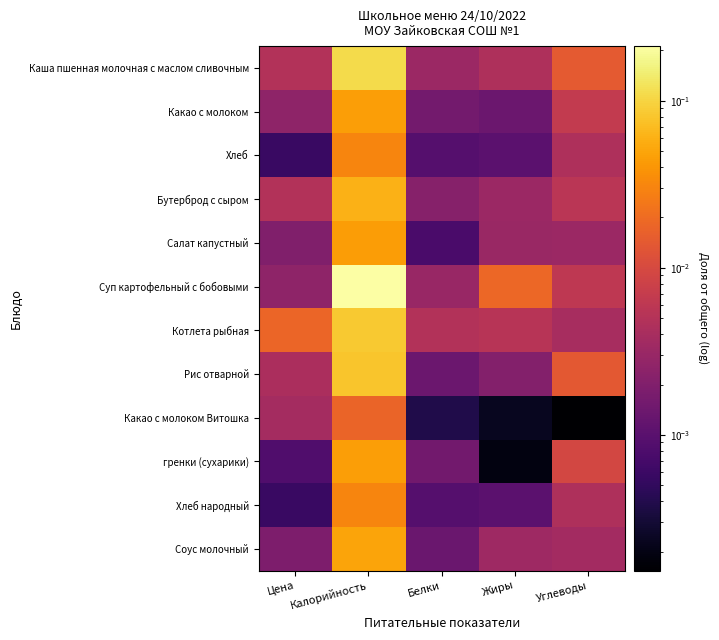

Which series changed the most between Калорийность and Белки?

Суп картофельный с бобовыми